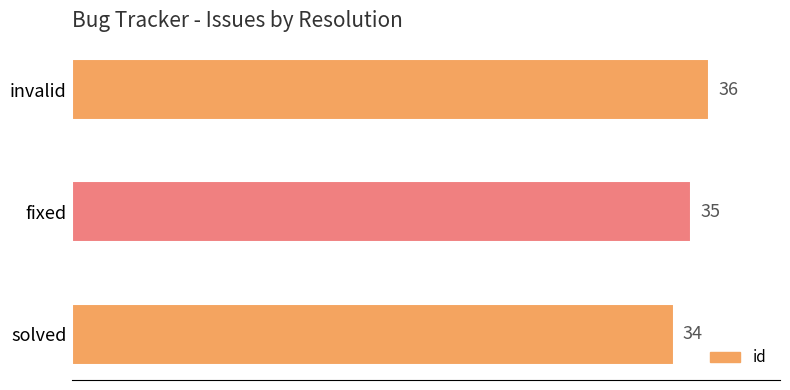

How many values are between 34 and 36?

3